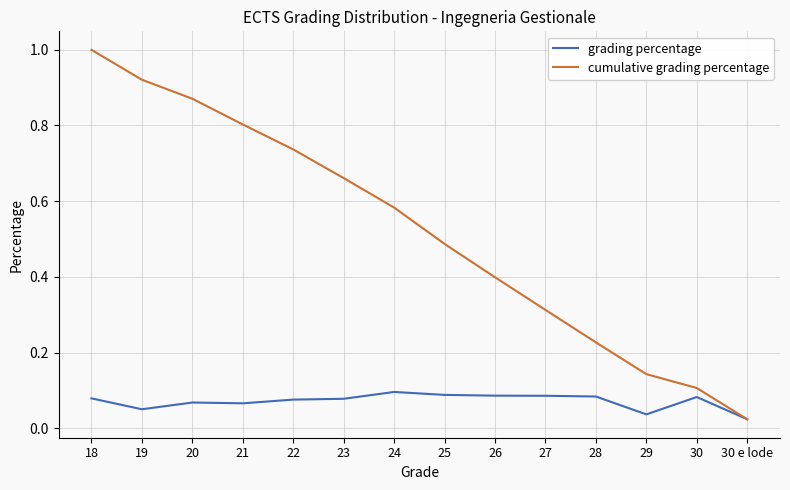

What position from the right is 24?

8